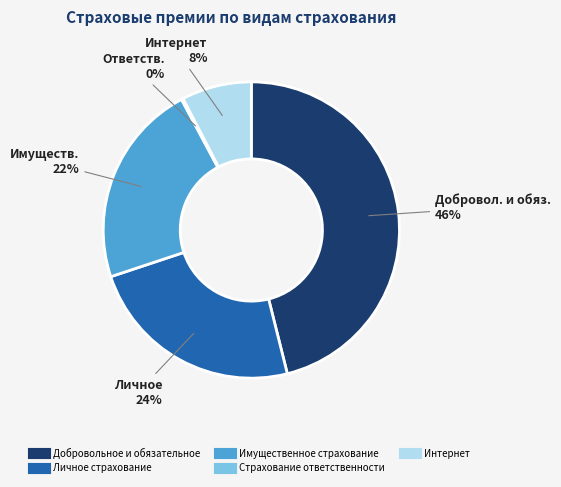

To the nearest percent, what percentage of the pie is Интернет?

8%